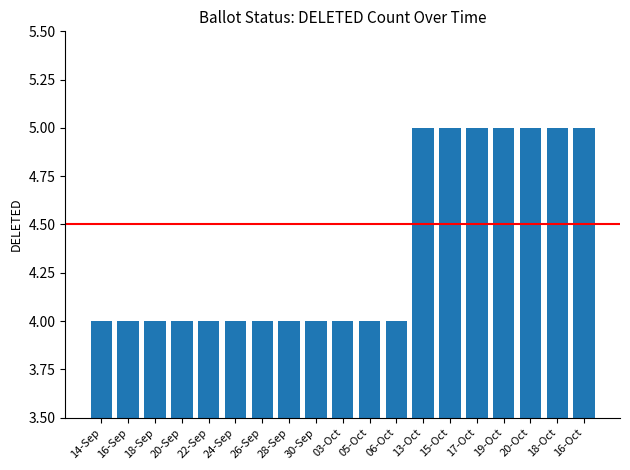

What is the change in value from 16-Sep to 15-Oct?

+1